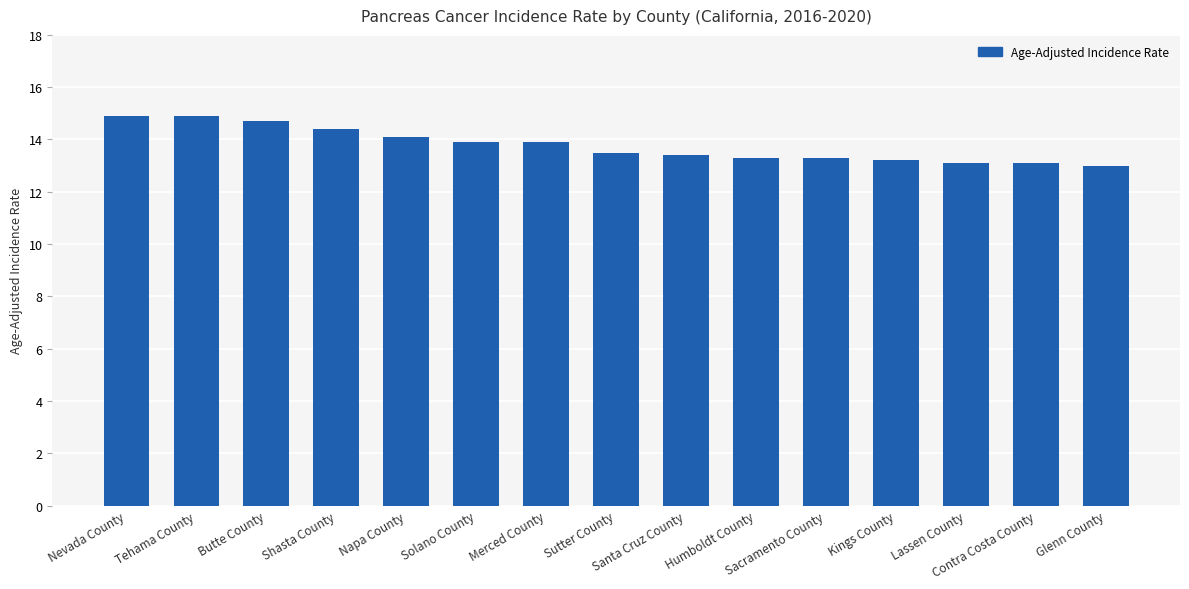

What is the value of the 4th bar from the left?

14.4